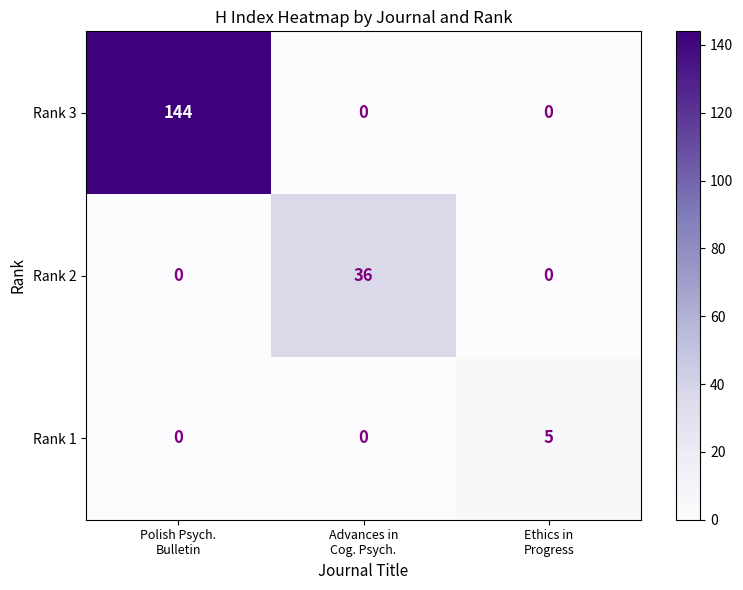

How many series are shown in this chart?

3